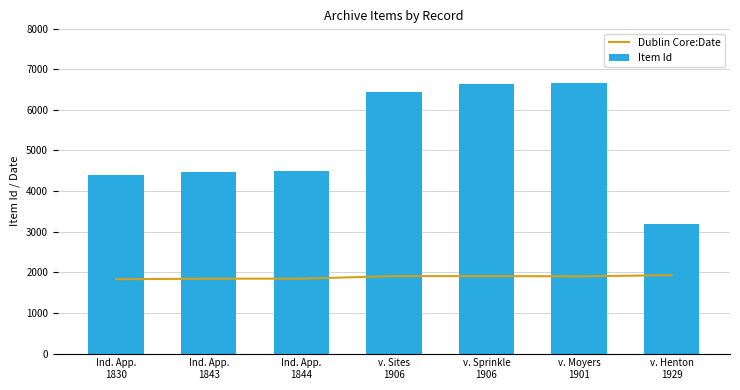

At which label does Dublin Core:Date first exceed 1901?

v. Sites
1906